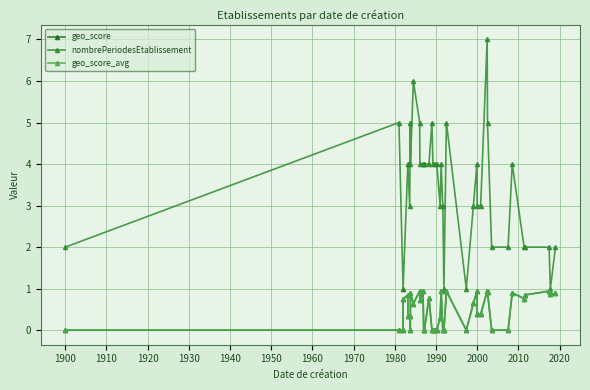

Which series has the largest total across all categories?

nombrePeriodesEtablissement